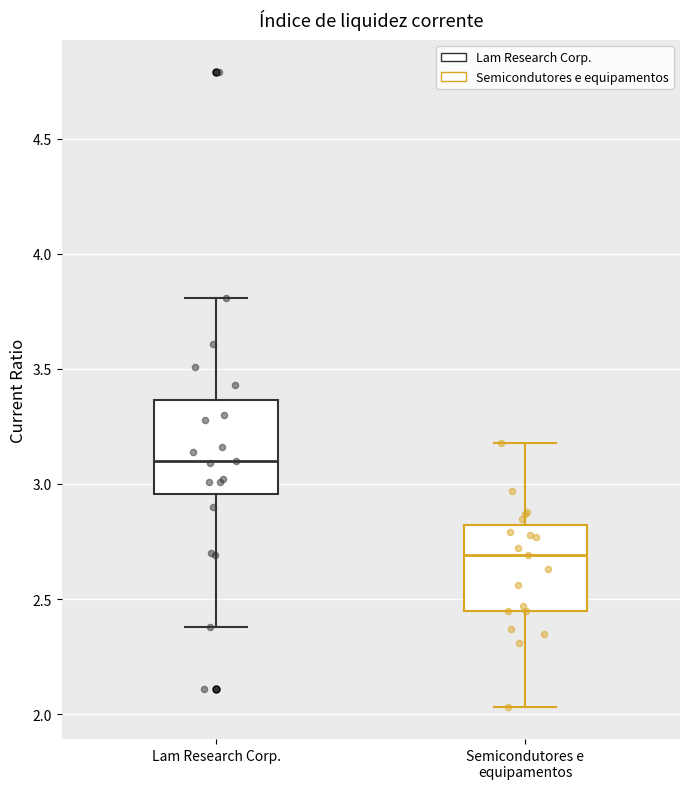

Reading left to right, transcribe this box plot: for each box, give where its median line is, the range the box spans, and where its two whiskers end, as read against the y-axis. The values are not printed on the chart, so give them approximately, as read against the axis.

Lam Research Corp.: median 3.10, box 2.95 to 3.35, whiskers 2.40 to 3.80
Semicondutores e equipamentos: median 2.70, box 2.45 to 2.80, whiskers 2.05 to 3.20